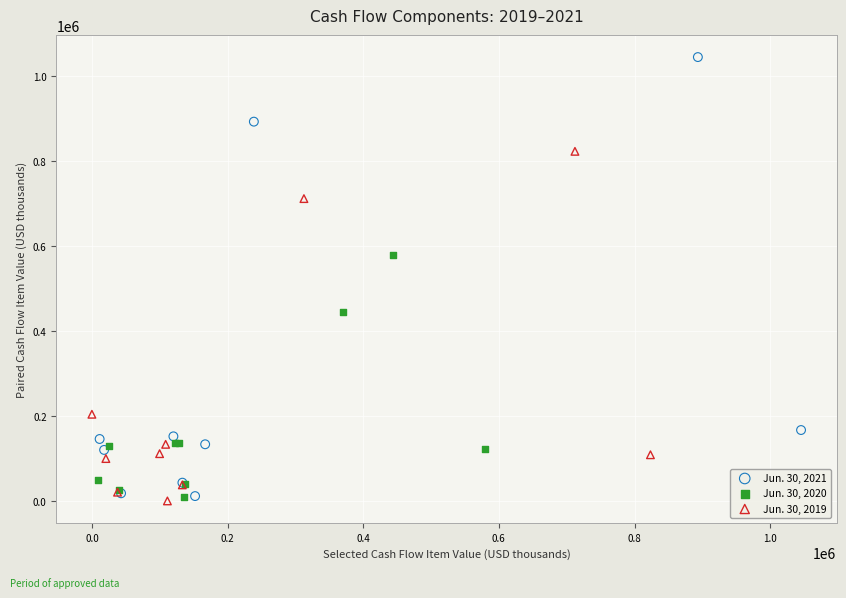

Which series reaches the maximum Y coordinate?

Jun. 30, 2021